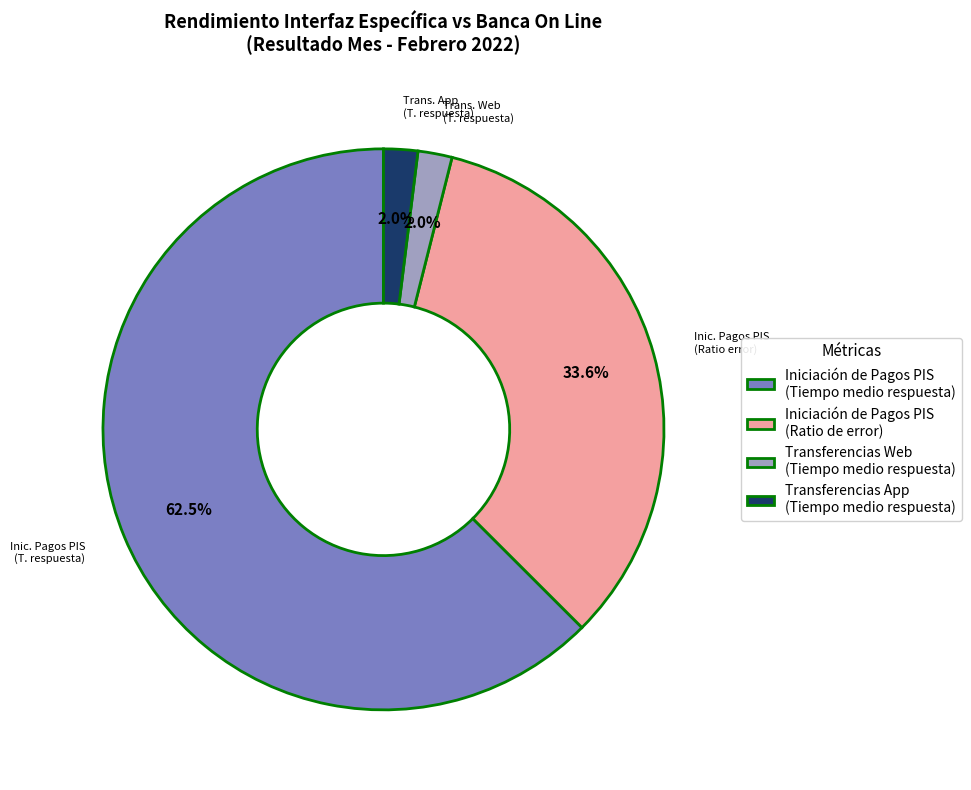

Count the number of slices in the pie.

4